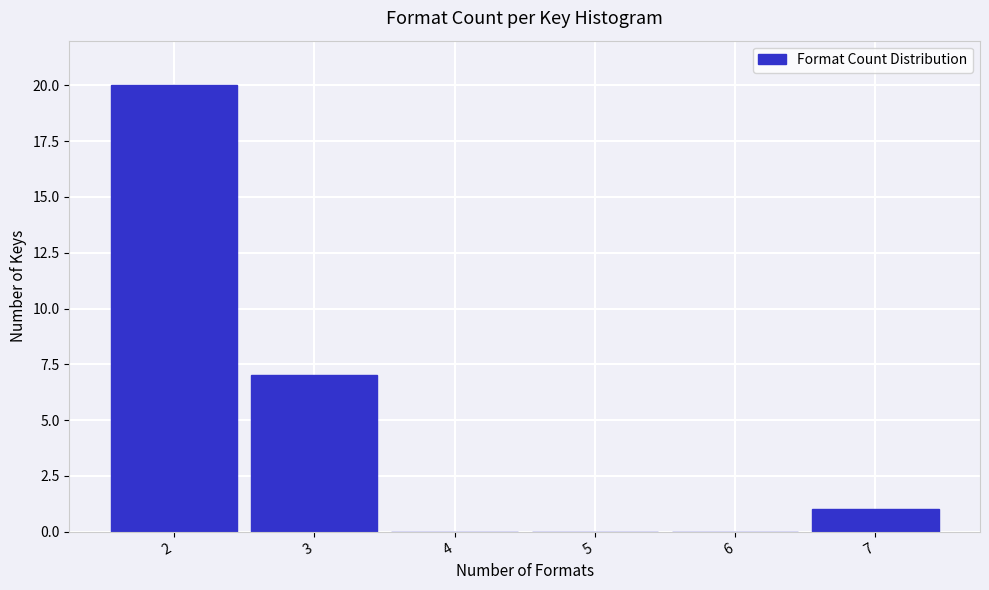

Over which range of the x-axis is the bar tallest?

1.5 to 2.5